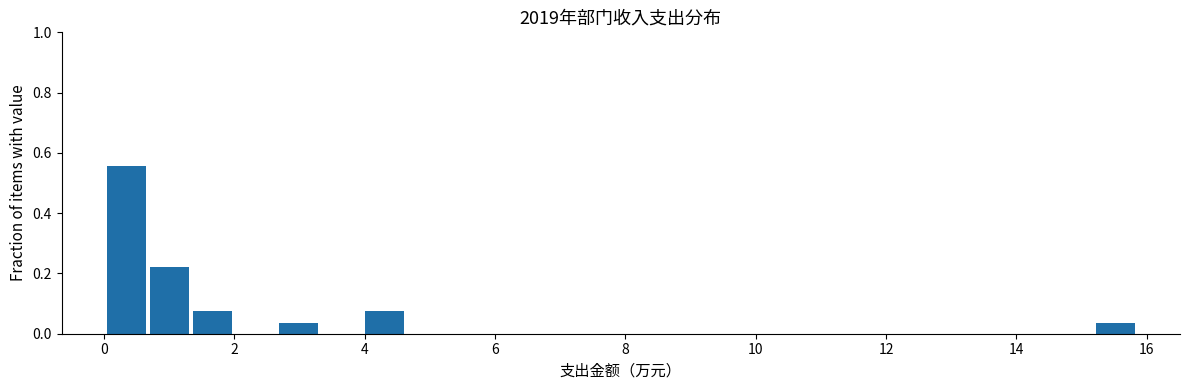

Read against the x-axis, roughly where is the centre of the tallest bar?

0.4